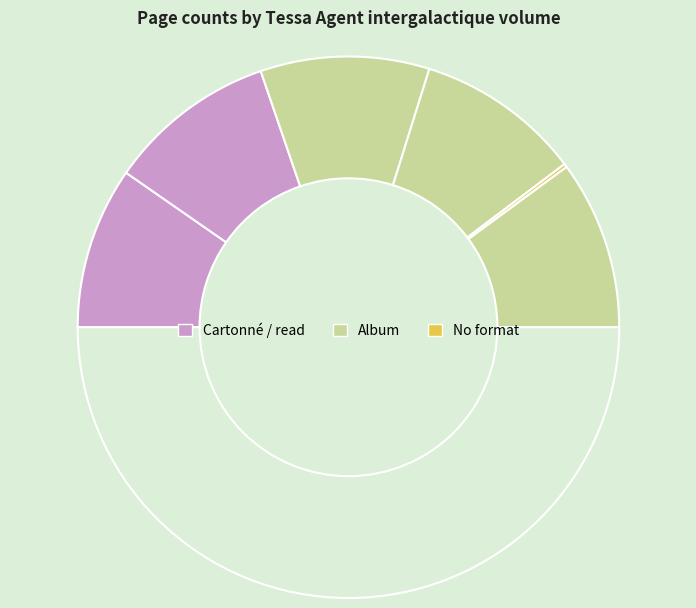

How many segments does this pie chart have?

6